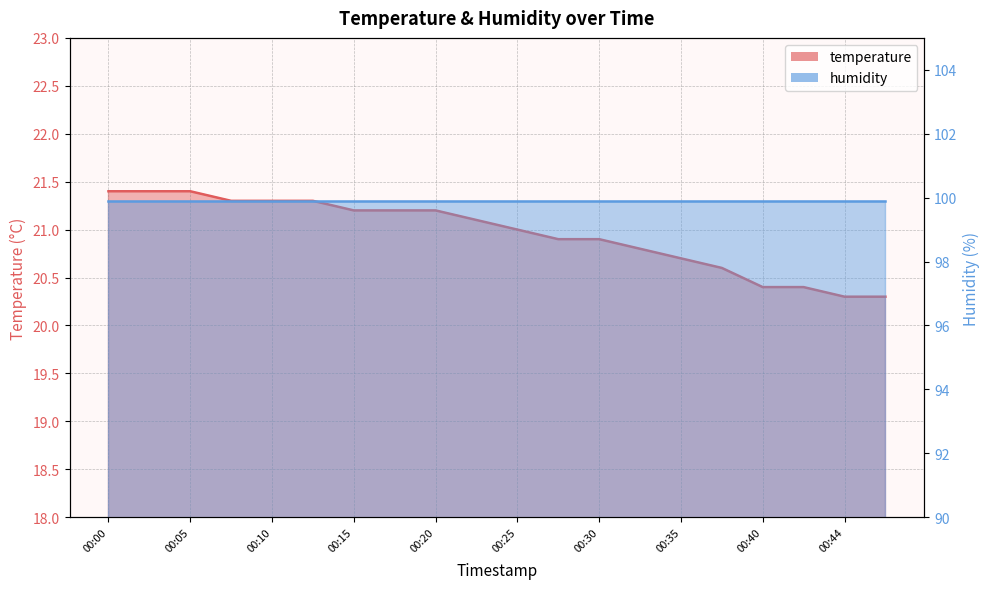

At which label does the data first exceed 21?

00:00